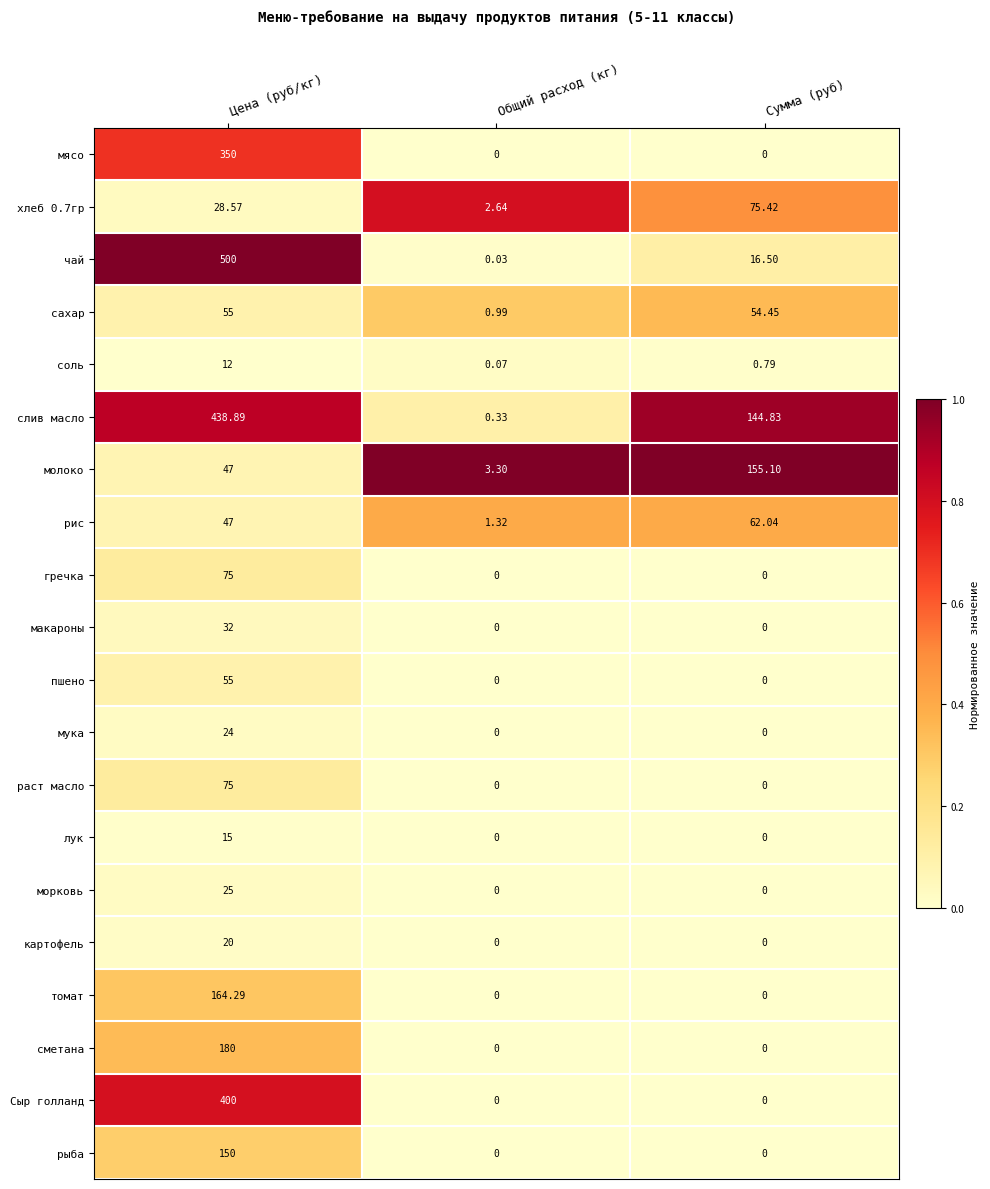

Between Цена (руб/кг) and Общий расход (кг), which series saw the biggest shift?

чай